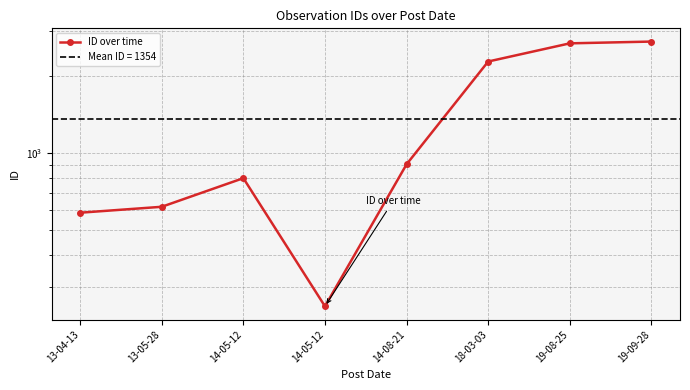

Reading left to right, transcribe all the data shown in this chart.

13-04-13=586	13-05-28=618	14-05-12=799	14-05-12=253	14-08-21=905	18-03-03=2276	19-08-25=2679	19-09-28=2722